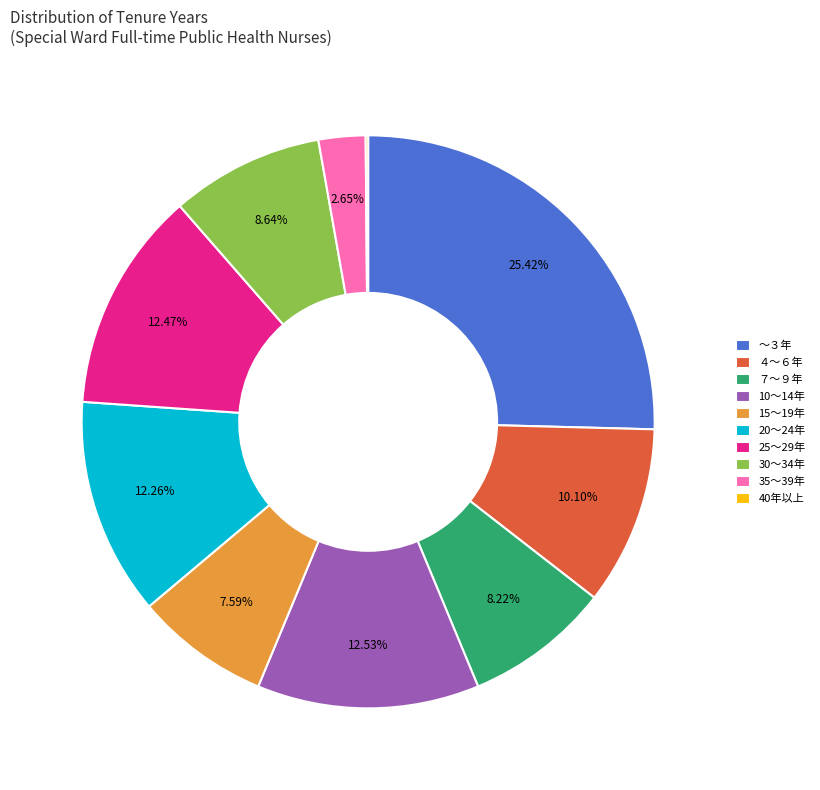

To the nearest percent, what is the difference between the ７～９年 and 35～39年 slice percentages?

6%